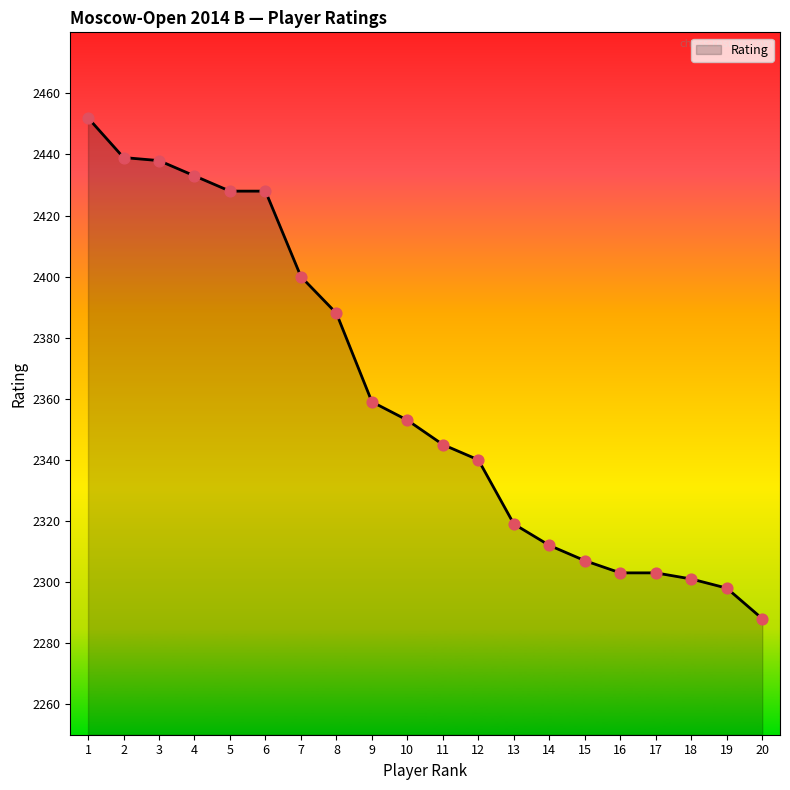

What is the ratio of the value at 19 to the value at 13?

1.0